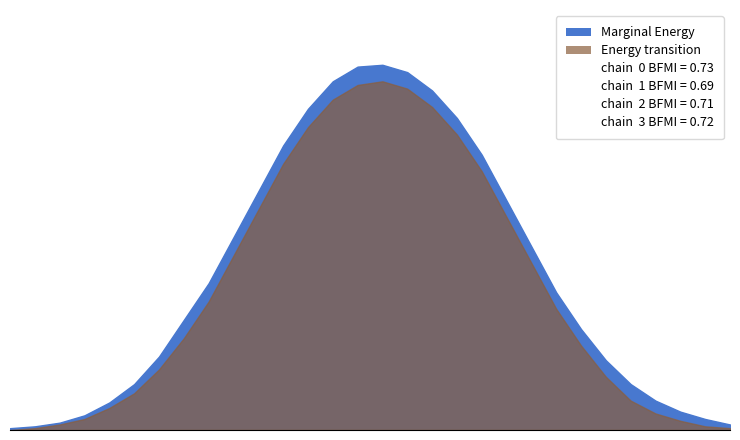

At 12, list the series in order from smallest to largest.

Energy transition, Marginal Energy